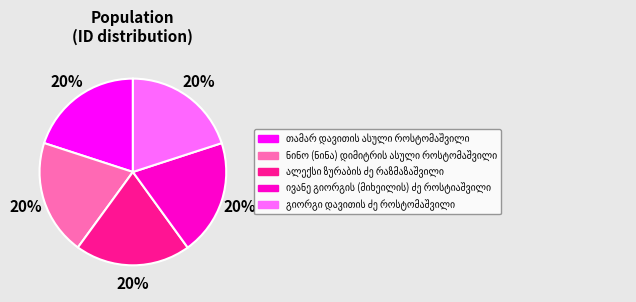

Is there any slice that represents more than half of the pie?

No